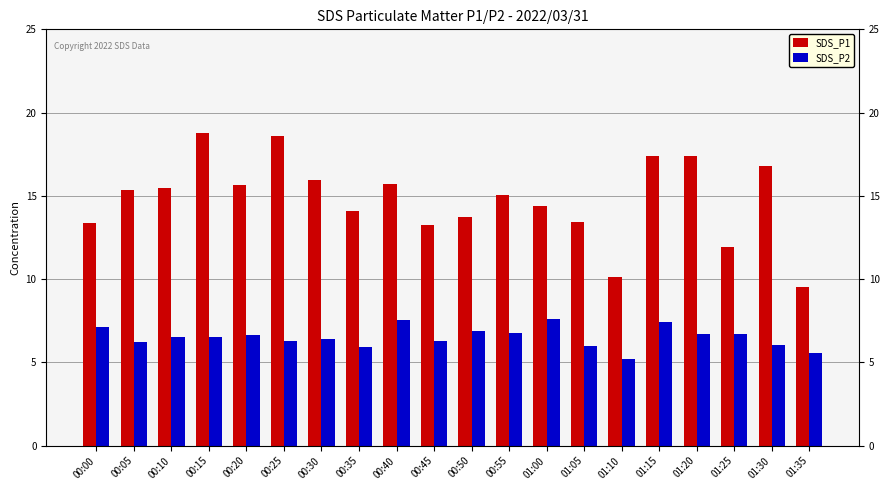

Which series has the largest total across all categories?

SDS_P1